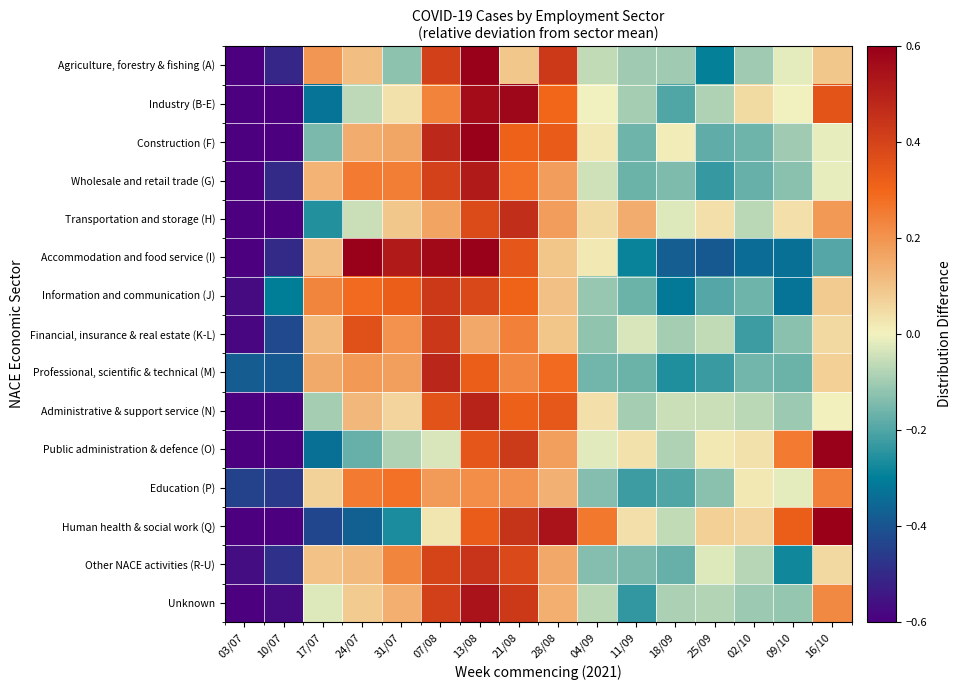

Reading left to right, extract all data points from this chart.

Agriculture, forestry & fishing (A): 03/07=-0.7	10/07=-0.5	17/07=0.2	24/07=0.1	31/07=-0.1	07/08=0.4	13/08=0.6	21/08=0.1	28/08=0.4	04/09=-0.1	11/09=-0.1	18/09=-0.1	25/09=-0.3	02/10=-0.1	09/10=-0.0	16/10=0.1
Industry (B-E): 03/07=-0.7	10/07=-0.6	17/07=-0.3	24/07=-0.1	31/07=0.0	07/08=0.2	13/08=0.6	21/08=0.6	28/08=0.3	04/09=-0.0	11/09=-0.1	18/09=-0.2	25/09=-0.1	02/10=0.1	09/10=-0.0	16/10=0.3
Construction (F): 03/07=-0.7	10/07=-0.6	17/07=-0.1	24/07=0.1	31/07=0.2	07/08=0.5	13/08=0.6	21/08=0.3	28/08=0.3	04/09=0.0	11/09=-0.2	18/09=0.0	25/09=-0.2	02/10=-0.2	09/10=-0.1	16/10=-0.0
Wholesale and retail trade (G): 03/07=-0.6	10/07=-0.5	17/07=0.1	24/07=0.3	31/07=0.2	07/08=0.4	13/08=0.5	21/08=0.3	28/08=0.2	04/09=-0.0	11/09=-0.2	18/09=-0.1	25/09=-0.2	02/10=-0.2	09/10=-0.1	16/10=-0.0
Transportation and storage (H): 03/07=-0.7	10/07=-0.7	17/07=-0.3	24/07=-0.1	31/07=0.1	07/08=0.2	13/08=0.4	21/08=0.5	28/08=0.2	04/09=0.0	11/09=0.1	18/09=-0.0	25/09=0.0	02/10=-0.1	09/10=0.0	16/10=0.2
Accommodation and food service (I): 03/07=-0.6	10/07=-0.5	17/07=0.1	24/07=0.7	31/07=0.5	07/08=0.6	13/08=0.7	21/08=0.3	28/08=0.1	04/09=0.0	11/09=-0.3	18/09=-0.4	25/09=-0.4	02/10=-0.3	09/10=-0.3	16/10=-0.2
Information and communication (J): 03/07=-0.6	10/07=-0.3	17/07=0.2	24/07=0.3	31/07=0.3	07/08=0.4	13/08=0.4	21/08=0.3	28/08=0.1	04/09=-0.1	11/09=-0.2	18/09=-0.3	25/09=-0.2	02/10=-0.2	09/10=-0.3	16/10=0.1
Financial, insurance & real estate (K-L): 03/07=-0.6	10/07=-0.4	17/07=0.1	24/07=0.4	31/07=0.2	07/08=0.4	13/08=0.2	21/08=0.2	28/08=0.1	04/09=-0.1	11/09=-0.0	18/09=-0.1	25/09=-0.1	02/10=-0.2	09/10=-0.1	16/10=0.1
Professional, scientific & technical (M): 03/07=-0.4	10/07=-0.4	17/07=0.2	24/07=0.2	31/07=0.2	07/08=0.5	13/08=0.3	21/08=0.2	28/08=0.3	04/09=-0.2	11/09=-0.2	18/09=-0.3	25/09=-0.2	02/10=-0.2	09/10=-0.2	16/10=0.1
Administrative & support service (N): 03/07=-0.7	10/07=-0.6	17/07=-0.1	24/07=0.1	31/07=0.1	07/08=0.4	13/08=0.5	21/08=0.3	28/08=0.3	04/09=0.0	11/09=-0.1	18/09=-0.0	25/09=-0.0	02/10=-0.1	09/10=-0.1	16/10=0.0
Public administration & defence (O): 03/07=-0.7	10/07=-0.6	17/07=-0.3	24/07=-0.2	31/07=-0.1	07/08=-0.0	13/08=0.3	21/08=0.4	28/08=0.2	04/09=-0.0	11/09=0.0	18/09=-0.1	25/09=0.0	02/10=0.0	09/10=0.3	16/10=0.7
Education (P): 03/07=-0.4	10/07=-0.5	17/07=0.1	24/07=0.3	31/07=0.3	07/08=0.2	13/08=0.2	21/08=0.2	28/08=0.1	04/09=-0.1	11/09=-0.2	18/09=-0.2	25/09=-0.1	02/10=0.0	09/10=-0.0	16/10=0.2
Human health & social work (Q): 03/07=-0.8	10/07=-0.8	17/07=-0.4	24/07=-0.4	31/07=-0.3	07/08=0.0	13/08=0.3	21/08=0.4	28/08=0.5	04/09=0.3	11/09=0.0	18/09=-0.1	25/09=0.1	02/10=0.1	09/10=0.3	16/10=0.6
Other NACE activities (R-U): 03/07=-0.6	10/07=-0.5	17/07=0.1	24/07=0.1	31/07=0.2	07/08=0.4	13/08=0.4	21/08=0.4	28/08=0.2	04/09=-0.1	11/09=-0.1	18/09=-0.2	25/09=-0.0	02/10=-0.1	09/10=-0.3	16/10=0.1
Unknown: 03/07=-0.7	10/07=-0.6	17/07=-0.0	24/07=0.1	31/07=0.1	07/08=0.4	13/08=0.5	21/08=0.4	28/08=0.1	04/09=-0.1	11/09=-0.2	18/09=-0.1	25/09=-0.1	02/10=-0.1	09/10=-0.1	16/10=0.2